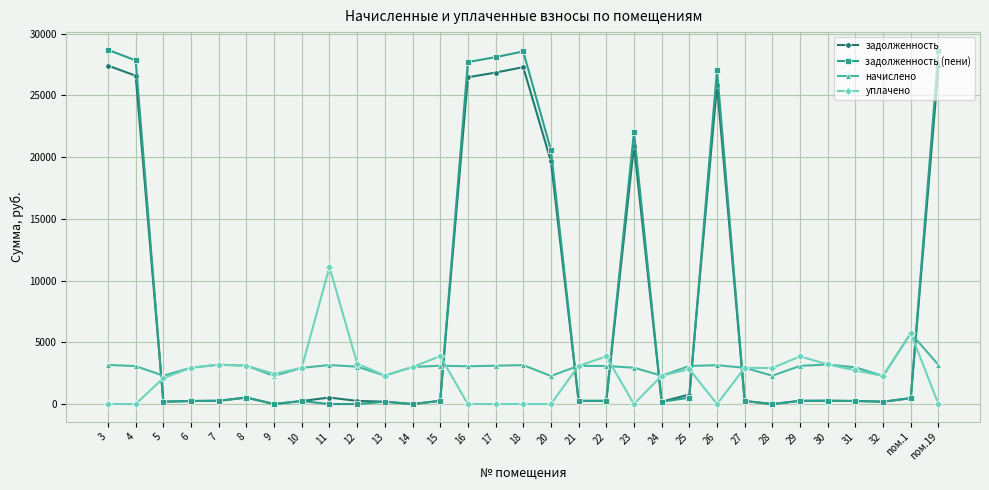

What are all the series names shown in the legend?

задолженность, задолженность (пени), начислено, уплачено